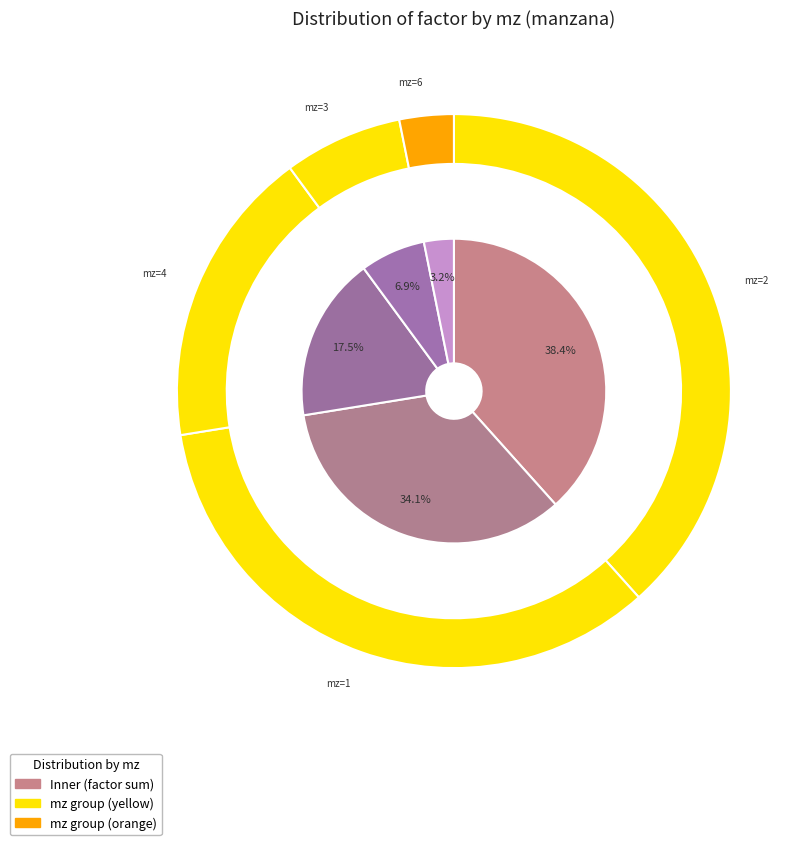

Is it true that 2 is 3% of the pie?

True